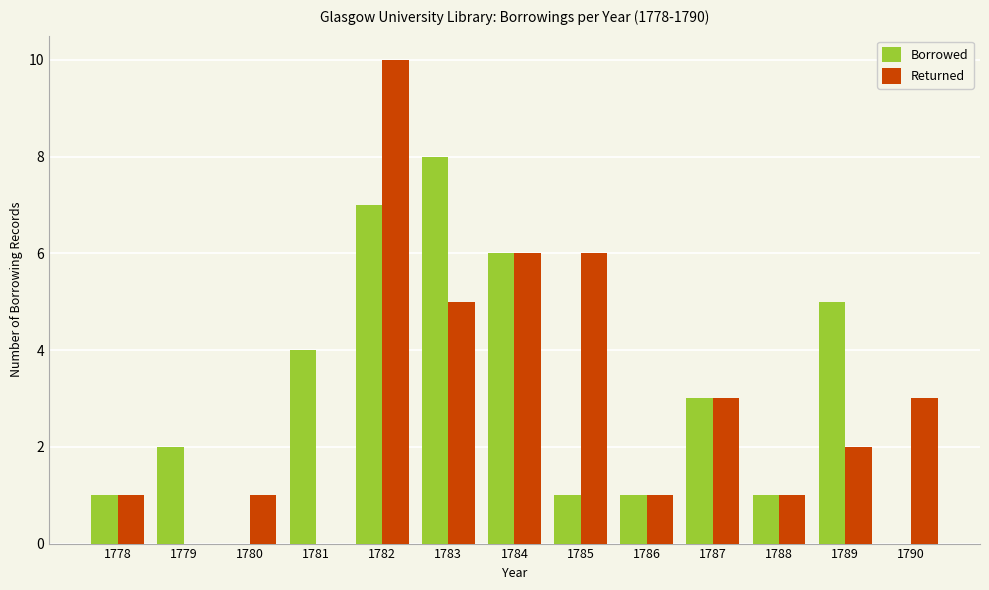

How many data points does each series have?

13